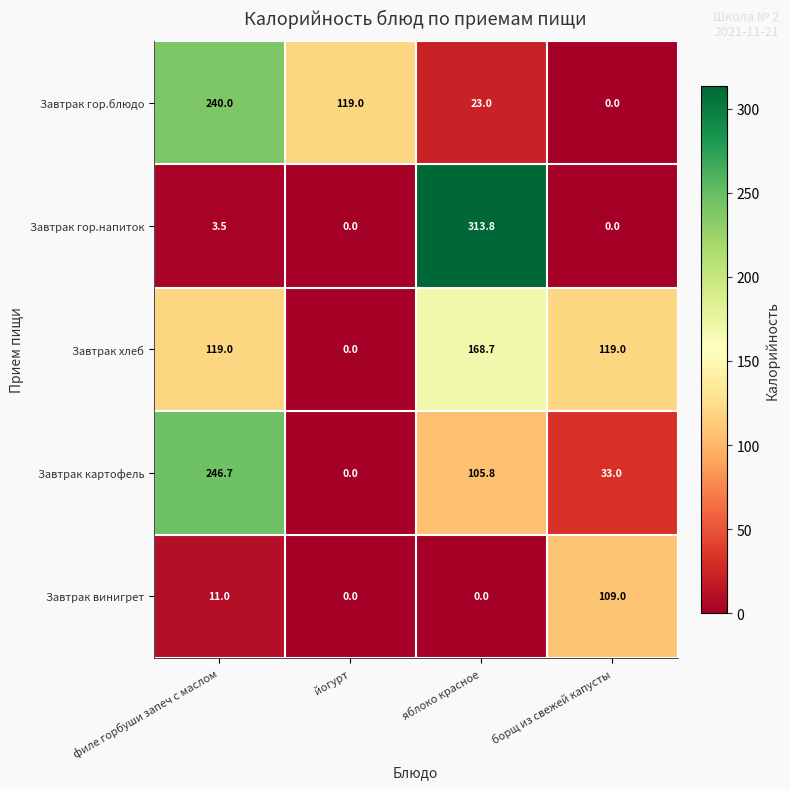

Reading right to left, transcribe all the data shown in this chart.

Завтрак гор.блюдо: 0.0	23.0	119.0	240.0
Завтрак гор.напиток: 0.0	313.8	0.0	3.5
Завтрак хлеб: 119.0	168.7	0.0	119.0
Завтрак картофель: 33.0	105.8	0.0	246.7
Завтрак винигрет: 109.0	0.0	0.0	11.0